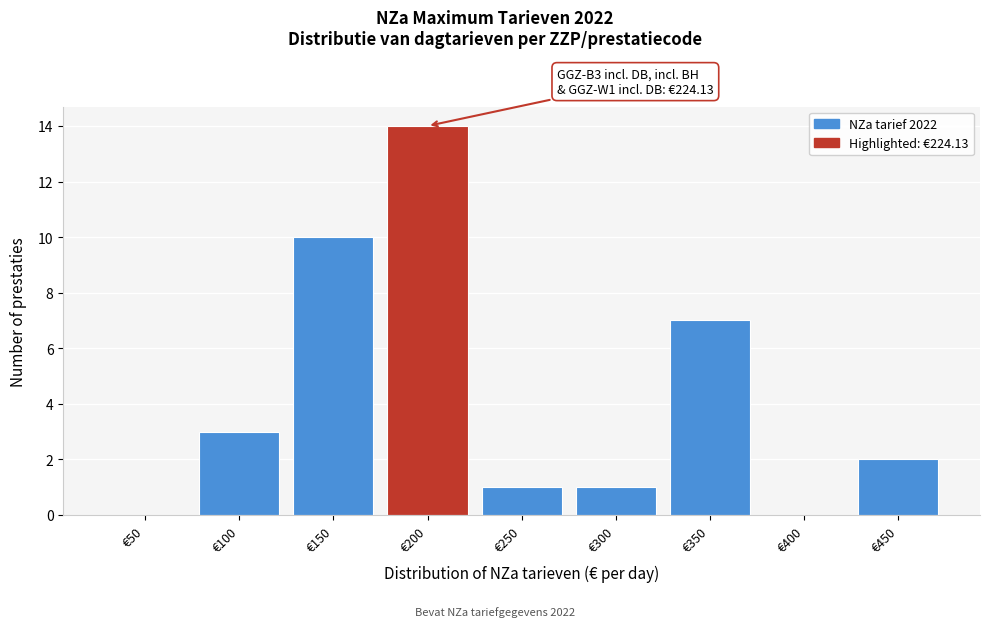

Reading right to left, extract all data points from this chart.

€450=2	€400=0	€350=7	€300=1	€250=1	€200=14	€150=10	€100=3	€50=0